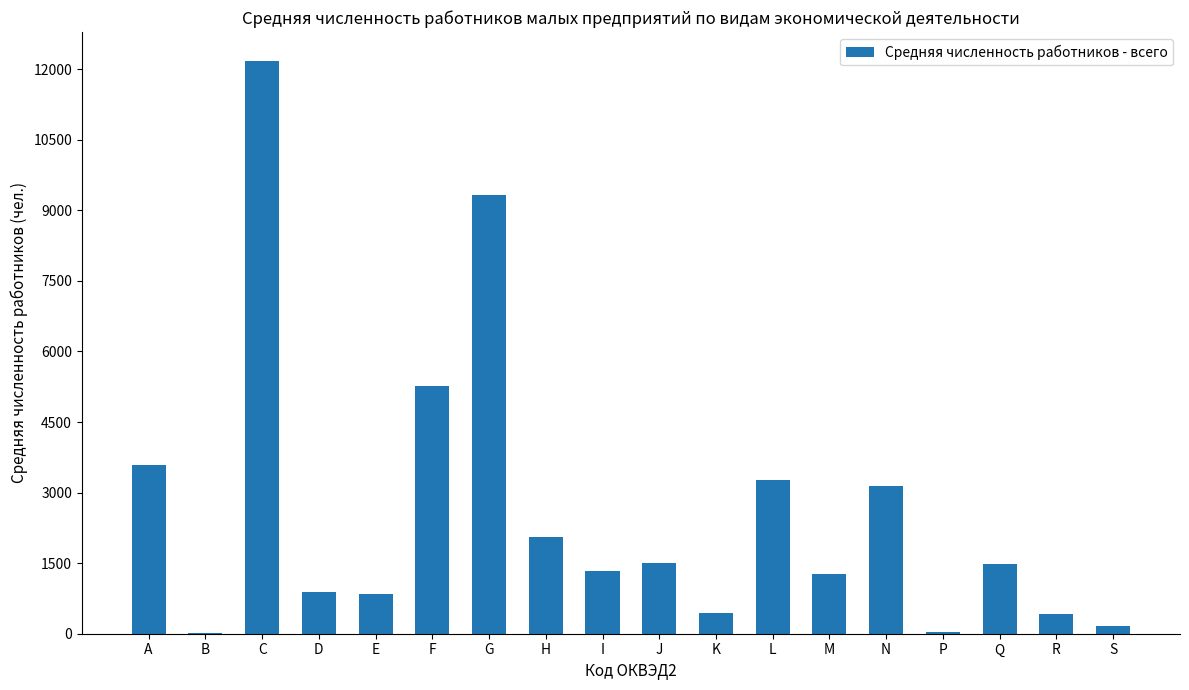

Are the bars grouped side by side (vs. stacked)?

No